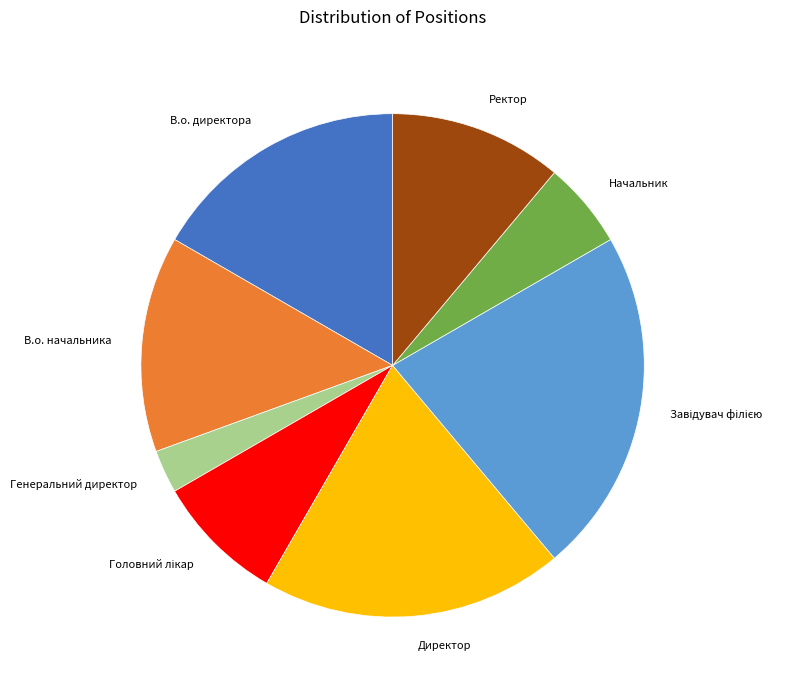

The Начальник slice represents 1% of the pie. True or false?

False